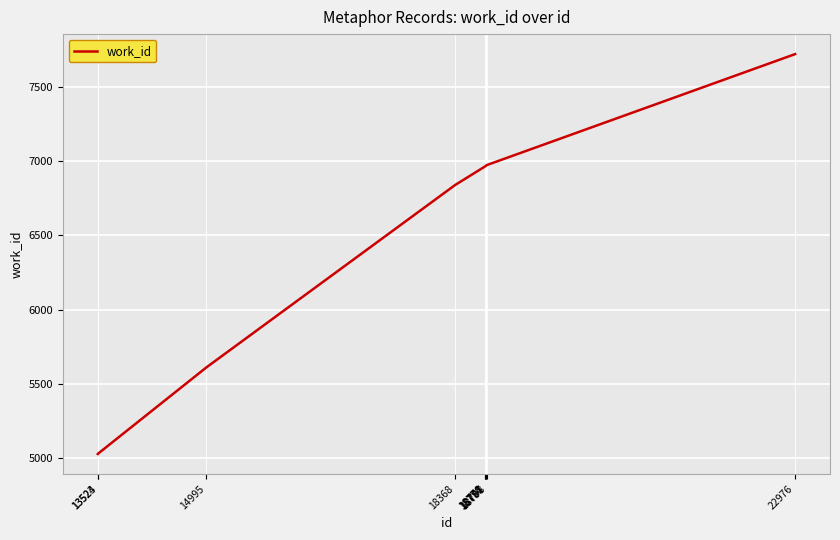

What is the difference between the maximum and minimum values?

2689